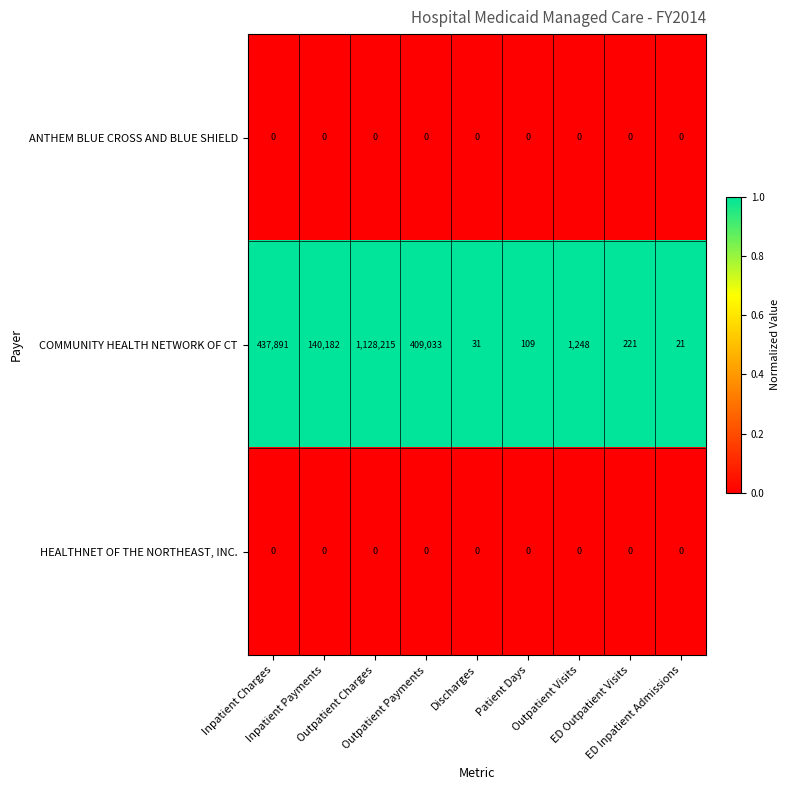

Which series has the largest total across all categories?

COMMUNITY HEALTH NETWORK OF CT